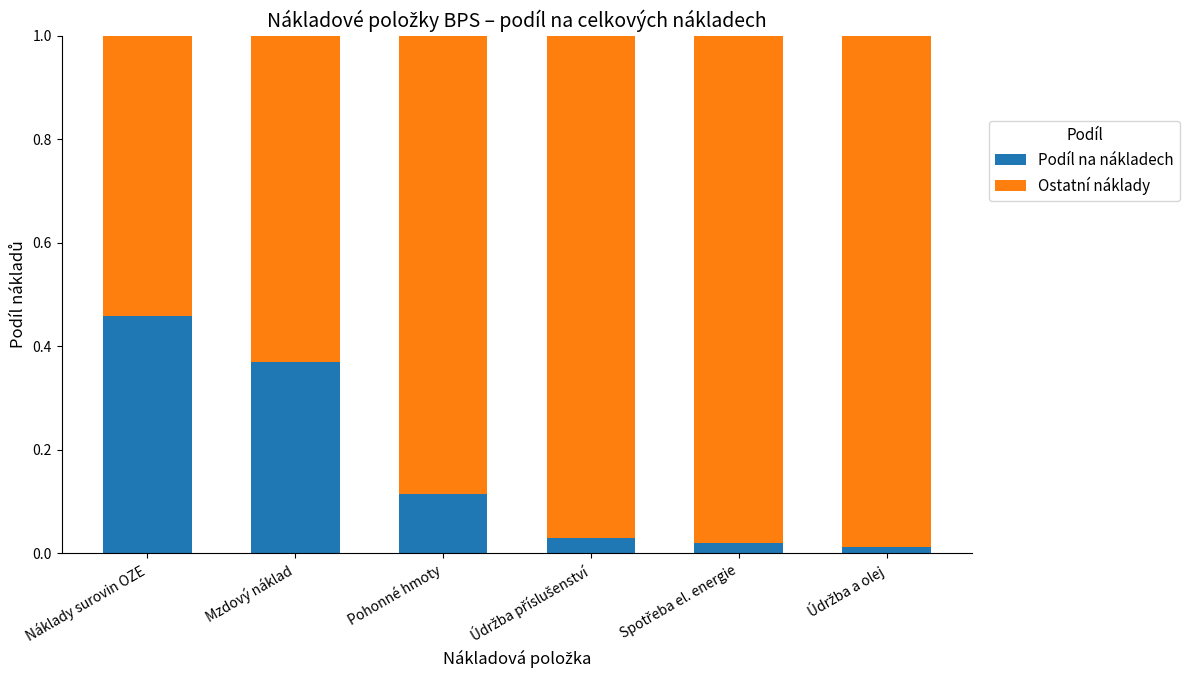

At which label does Podíl na nákladech reach its peak?

Náklady surovin OZE